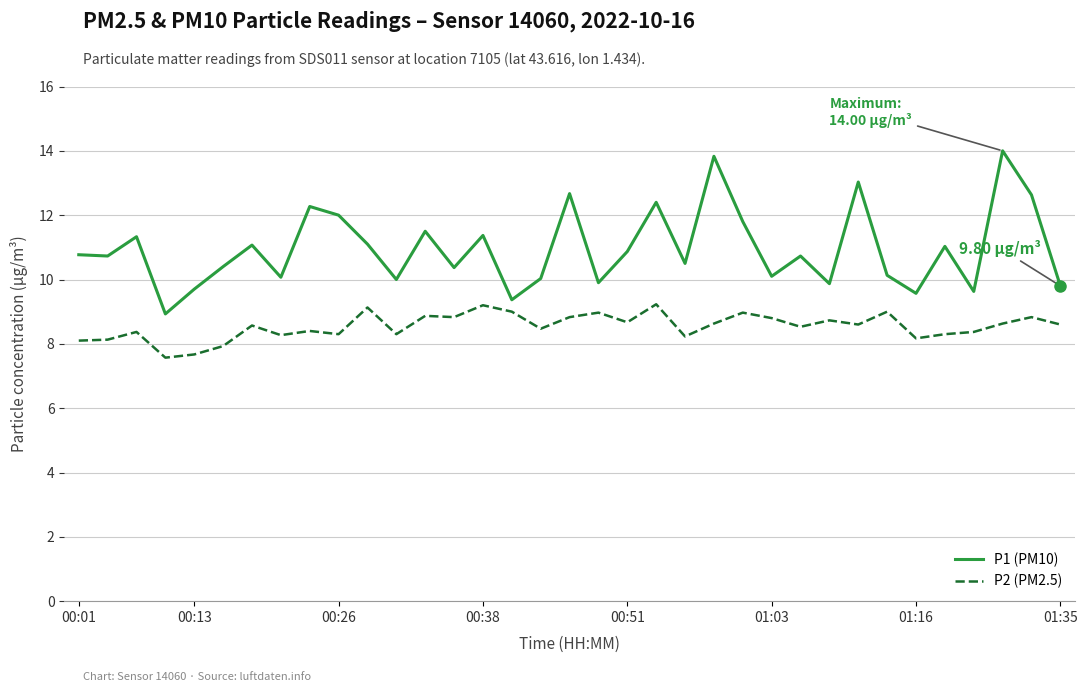

True or false: P2 (PM2.5) and P1 (PM10) cross at least once.

False